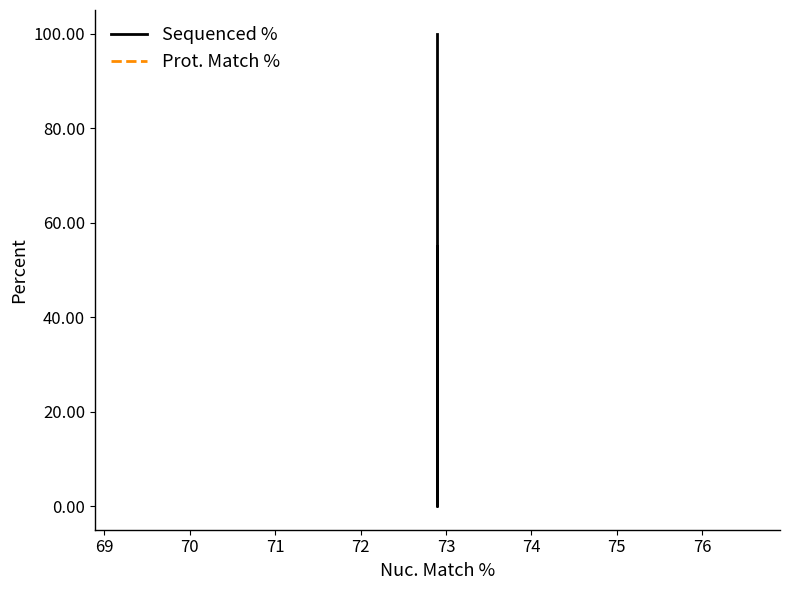

What are all the series names shown in the legend?

Sequenced %, Prot. Match %